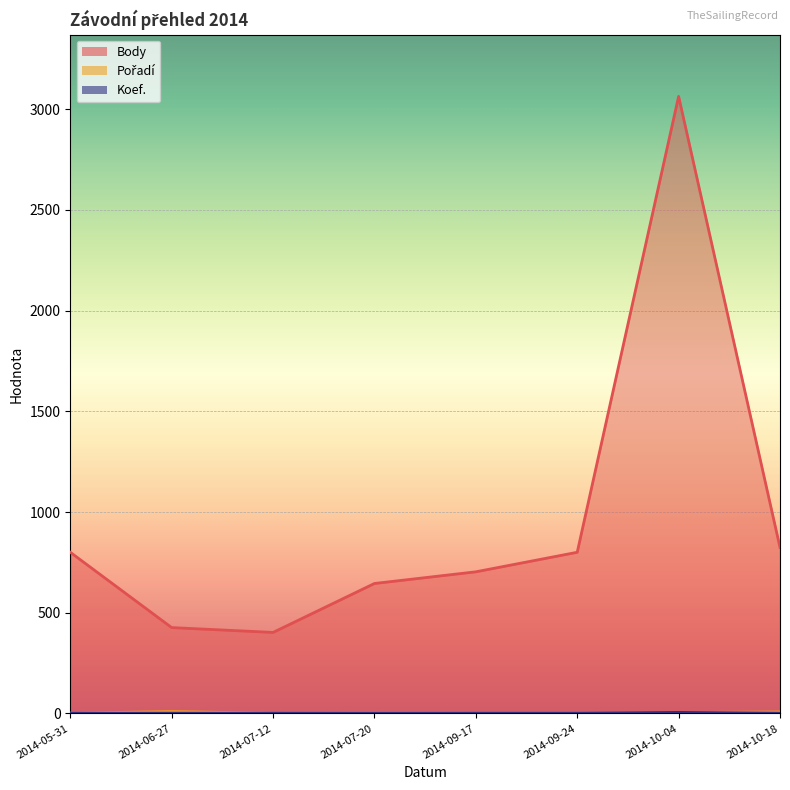

Reading left to right, extract all data points from this chart.

Body: 800	426	402	645	703	800	3064	824
Pořadí: 1	9	1	2	1	1	4	7
Koef.: 1	1	1	1	1	1	5	1